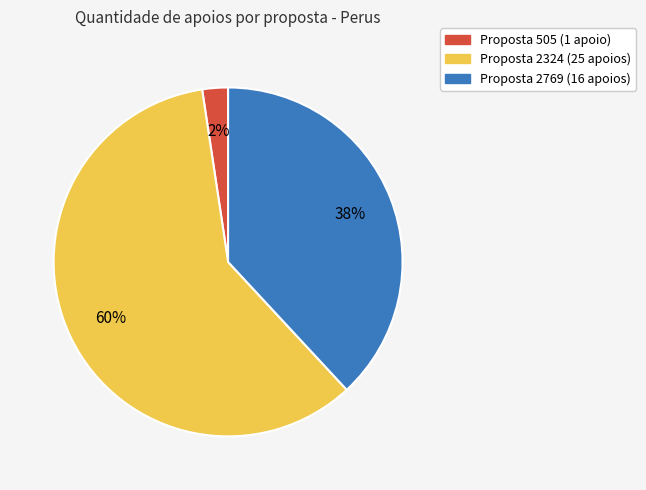

To the nearest percent, what is the average slice percentage?

33%